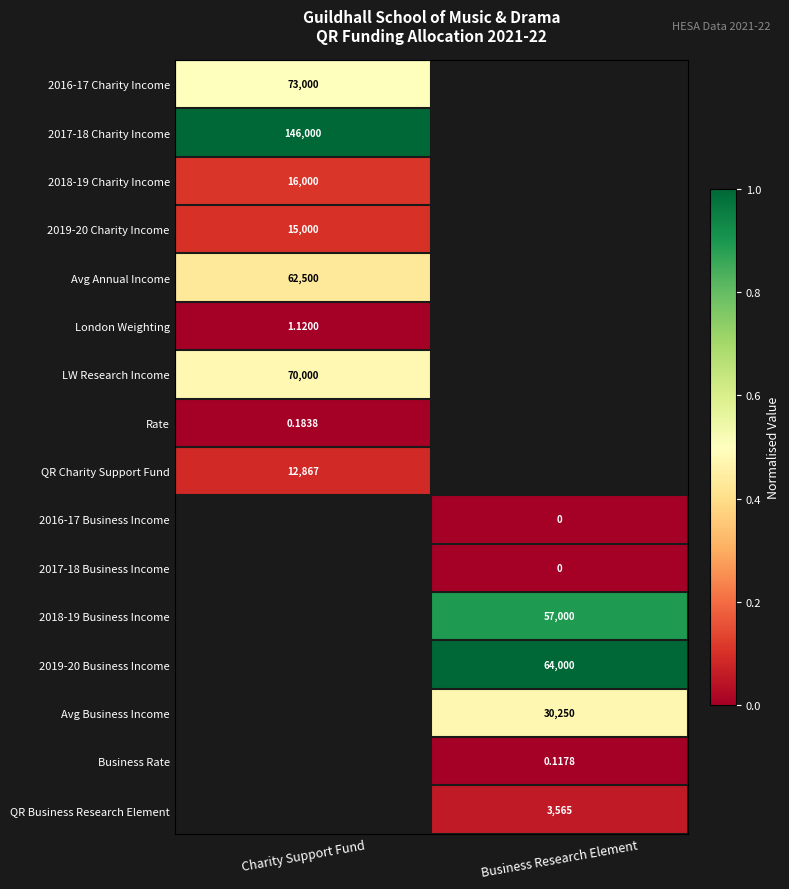

How many categories are shown in the chart?

2